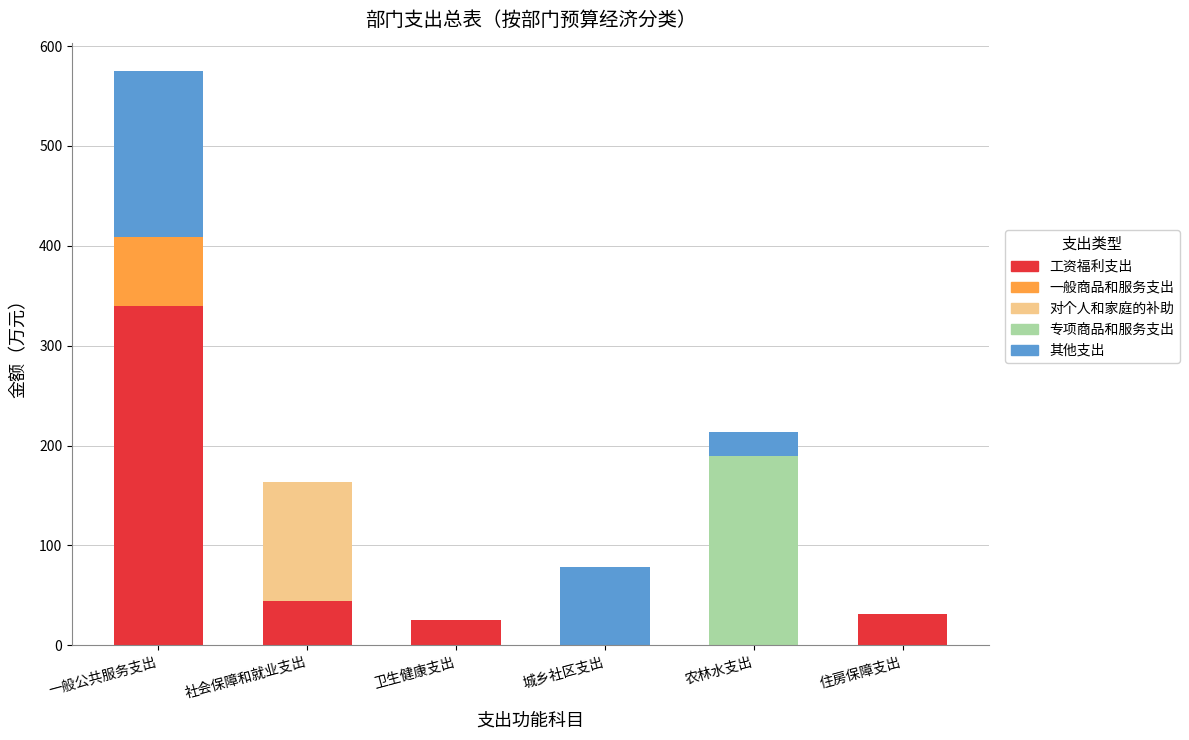

At which category is the sum across all series the highest?

一般公共服务支出